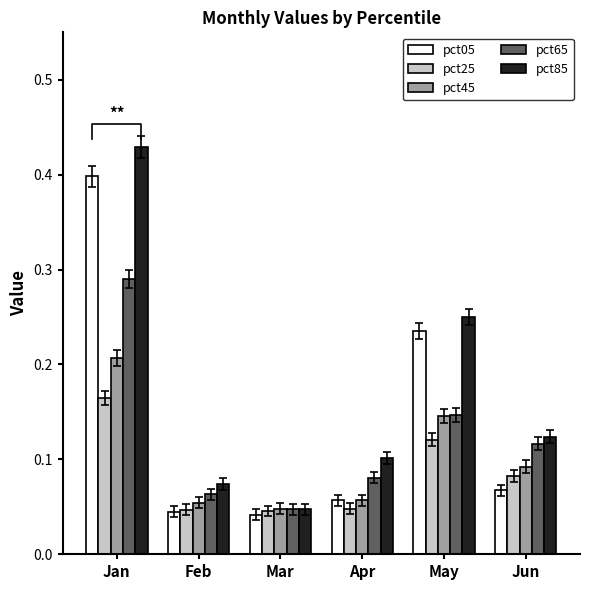

At how many categories does at least one series exceed 0?

6